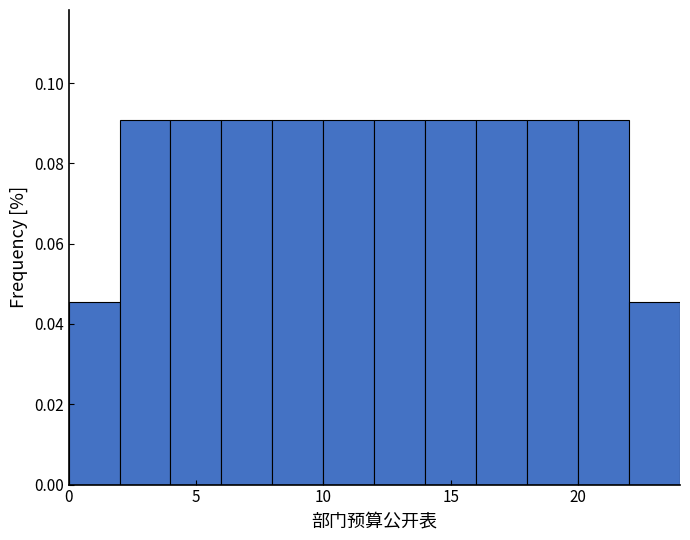

Reading left to right, transcribe this chart: for each bar, give the range it covers on the x-axis and its height. The values are not printed on the chart, so give them approximately, as read against the axis.

0 to 2: 0.046
2 to 4: 0.090
4 to 6: 0.090
6 to 8: 0.090
8 to 10: 0.090
10 to 12: 0.090
12 to 14: 0.090
14 to 16: 0.090
16 to 18: 0.090
18 to 20: 0.090
20 to 22: 0.090
22 to 24: 0.046